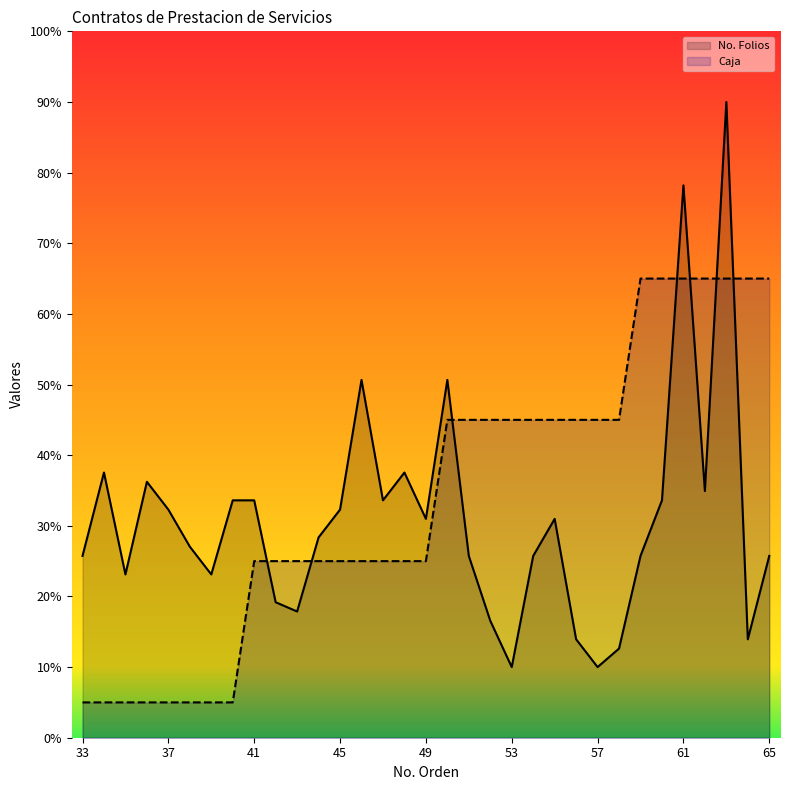

What is the difference between the No. Folios values at 50 and 37?

18.4